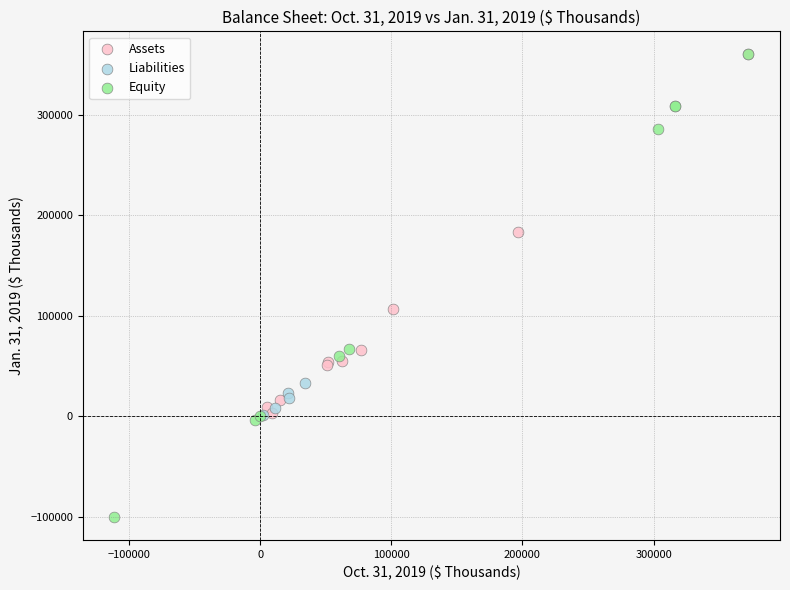

What are all the series names shown in the legend?

Assets, Liabilities, Equity